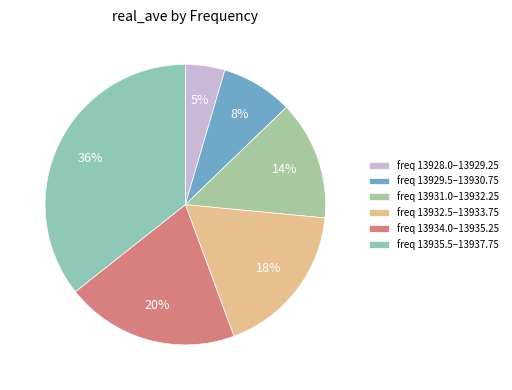

What is the smallest slice in the pie chart?

freq 13928.0–13929.25